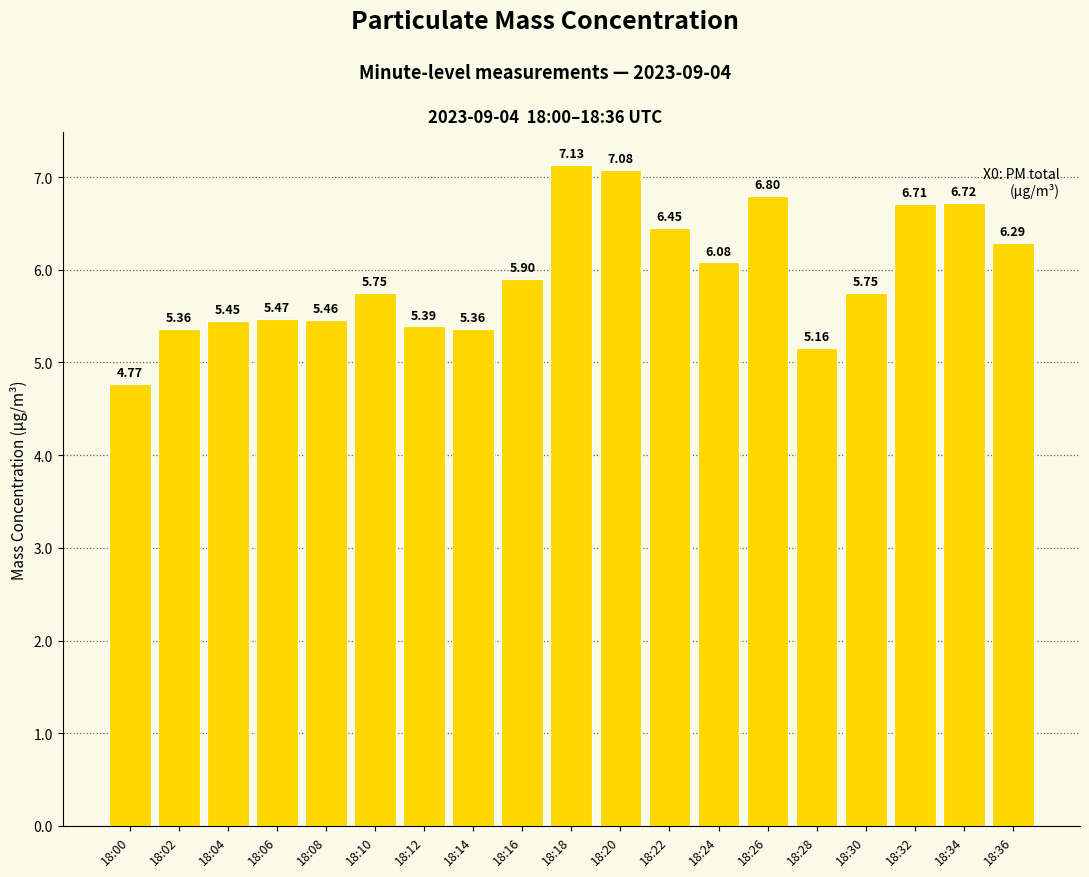

How many bars are there in total?

19